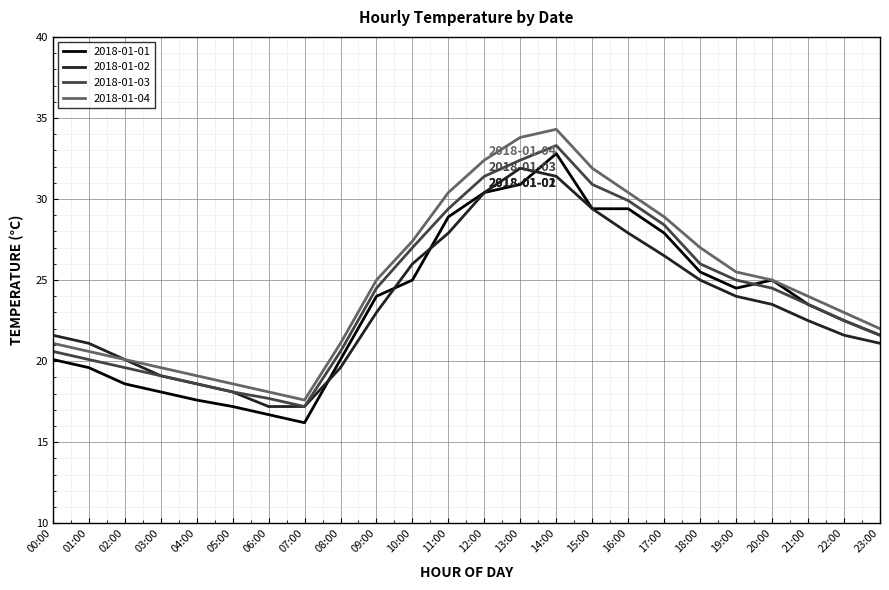

Is the value of 2018-01-01 at 12:00 greater than the value of 2018-01-03 at 07:00?

Yes